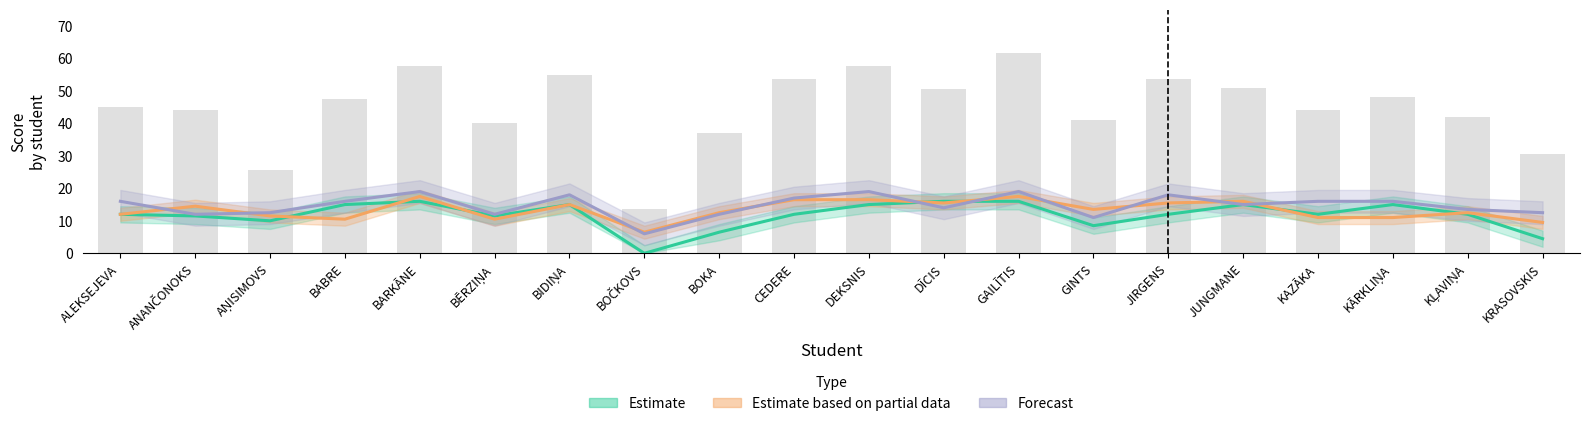

At GAILĪTIS, list the series in order from largest to smallest.

Forecast, Estimate based on partial data, Estimate